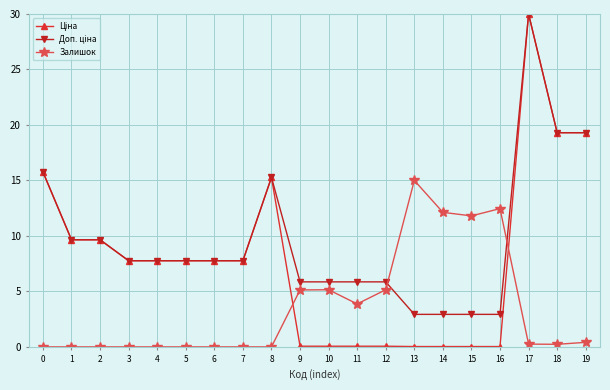

At which category is the sum across all series the highest?

17